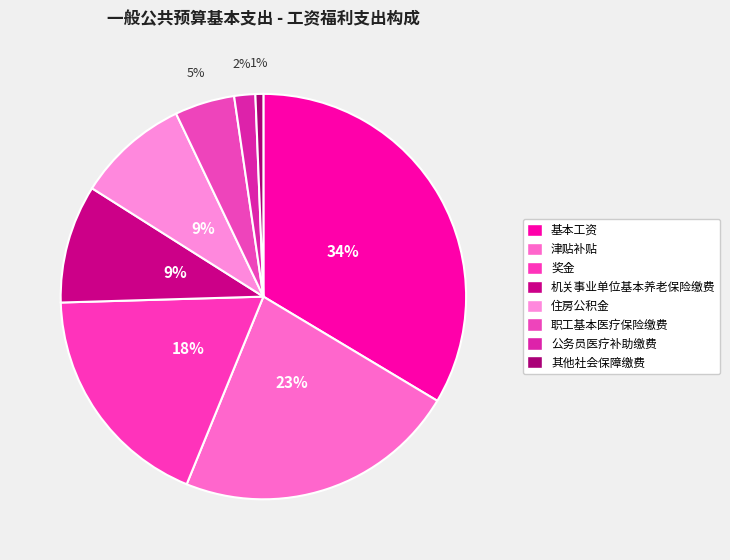

Count the number of slices in the pie.

8